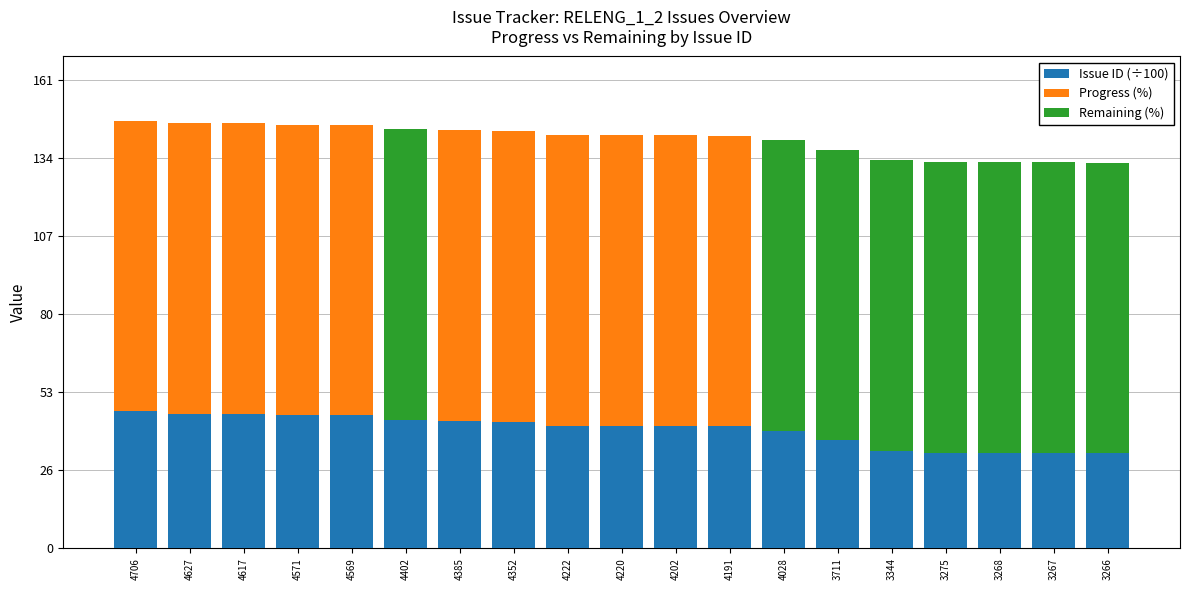

What is the total value across all series at 4627?

146.3